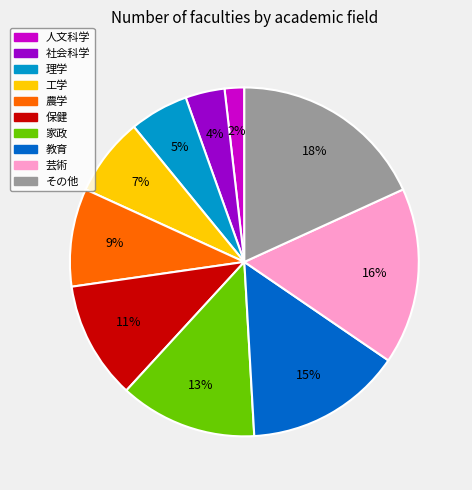

To the nearest percent, what percentage of the pie is 理学?

5%